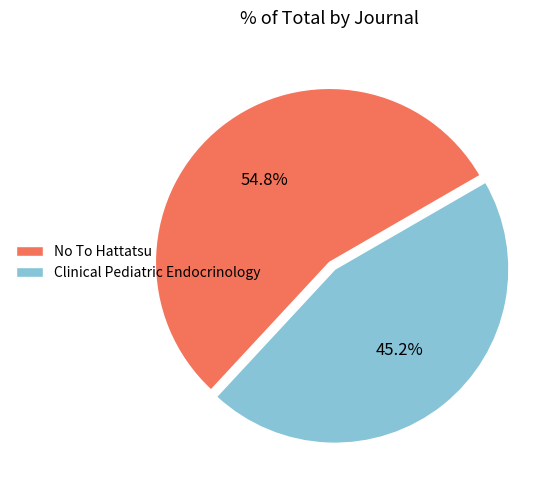

Which slice is the smallest?

Clinical Pediatric Endocrinology